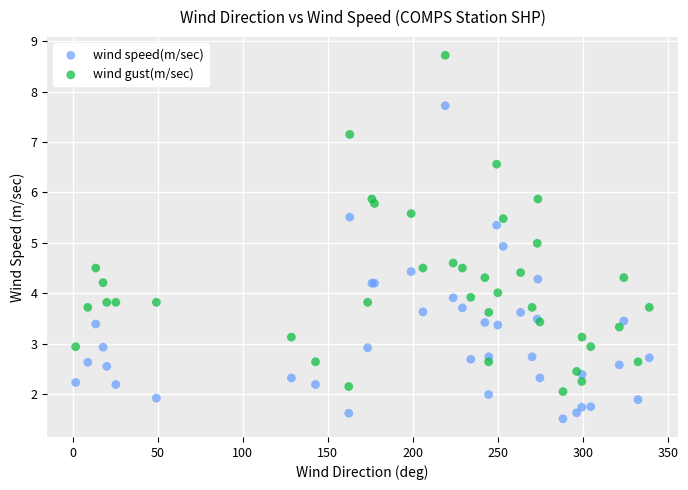

Which series has the largest Y range (max minus min)?

wind gust(m/sec)